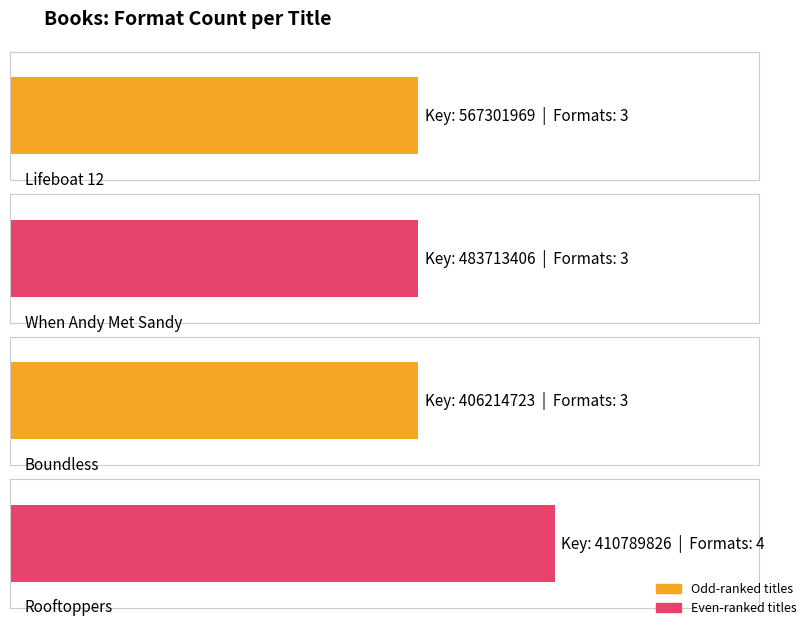

What is the maximum value shown in the chart?

4